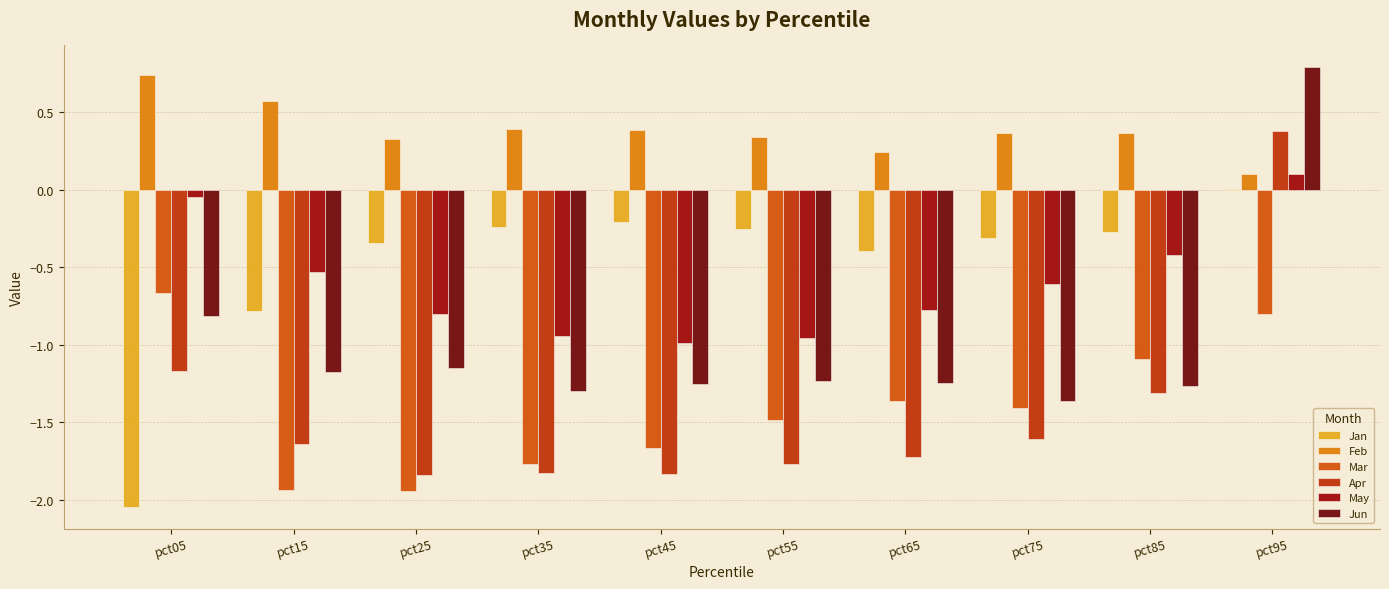

At which category is the sum across all series the highest?

pct95